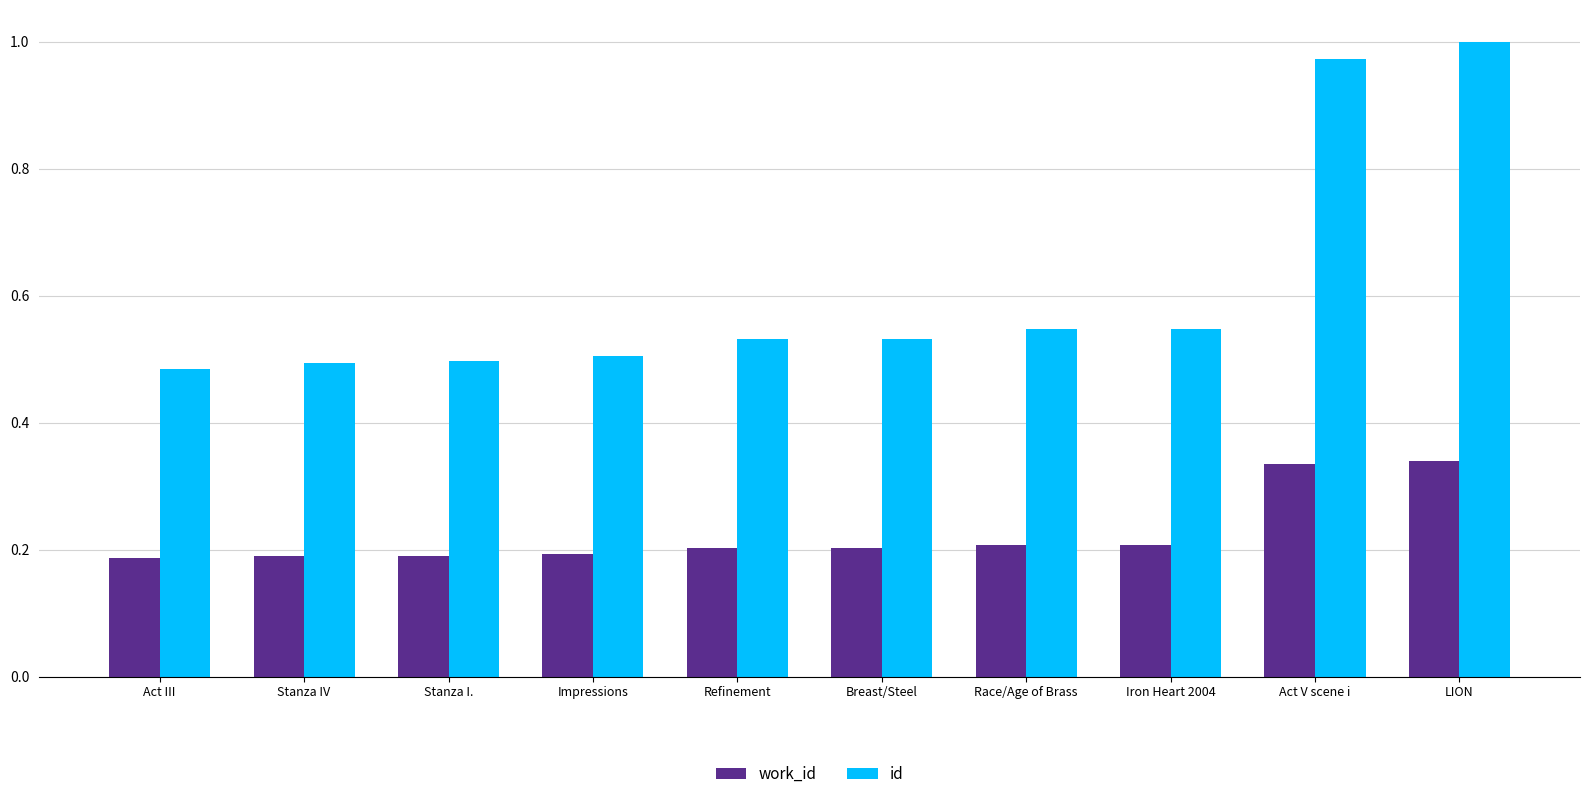

Is it true that id equals 0.5 at Stanza I.?

True